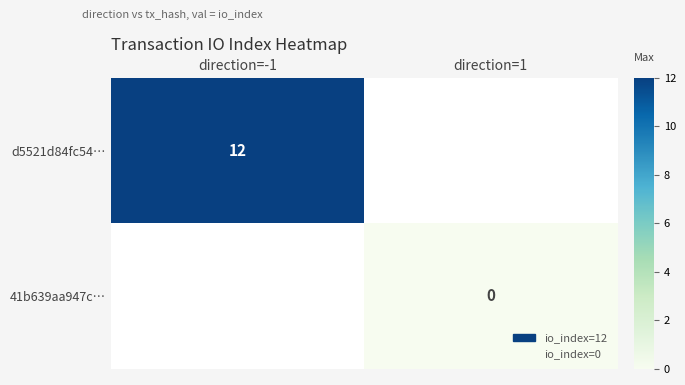

The value of d5521d84fc54… at direction=-1 is 8. True or false?

False